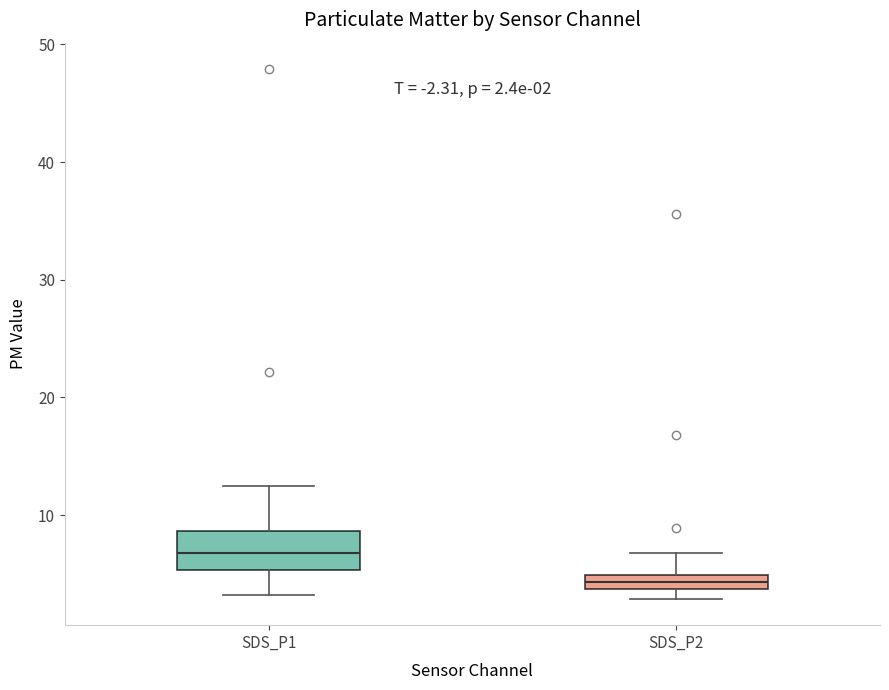

Which box is the tallest, from its lower edge to its upper edge?

SDS_P1